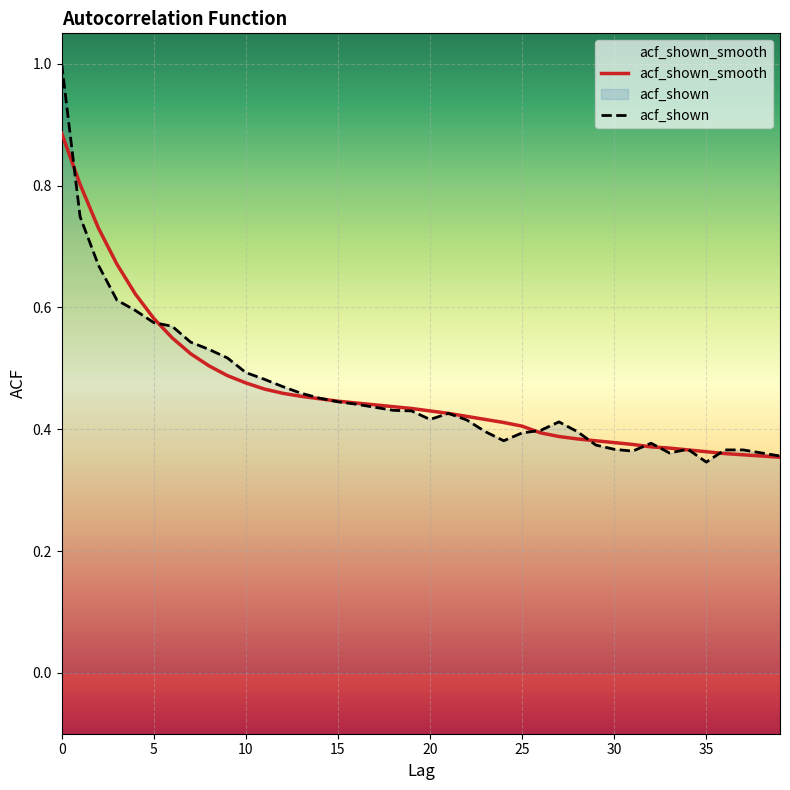

The value of acf_shown_smooth at 36 is 0.4. True or false?

True